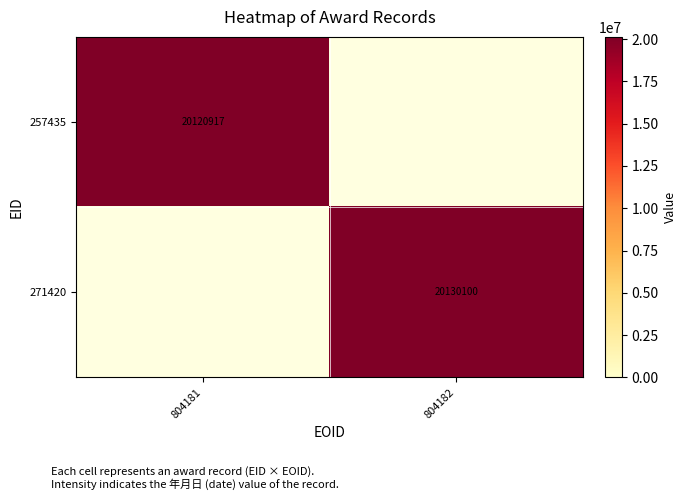

Is the value of 271420 at 804182 greater than the value of 257435 at 804181?

Yes